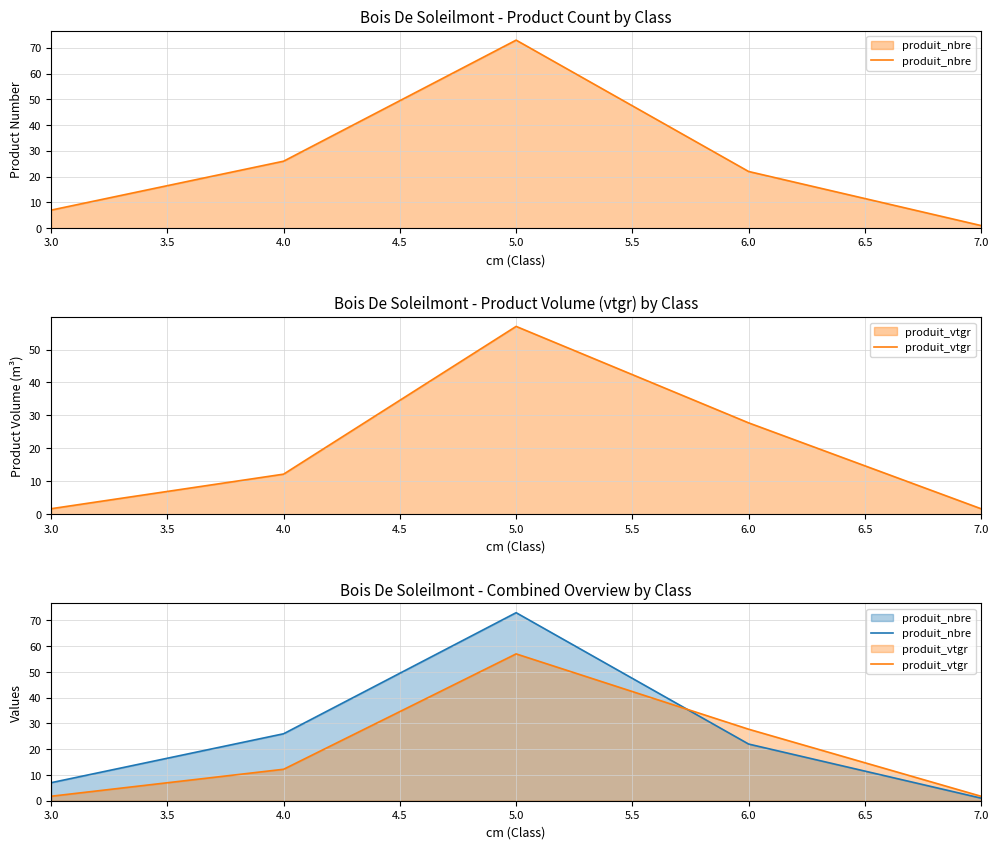

How many lines are shown in the chart?

2